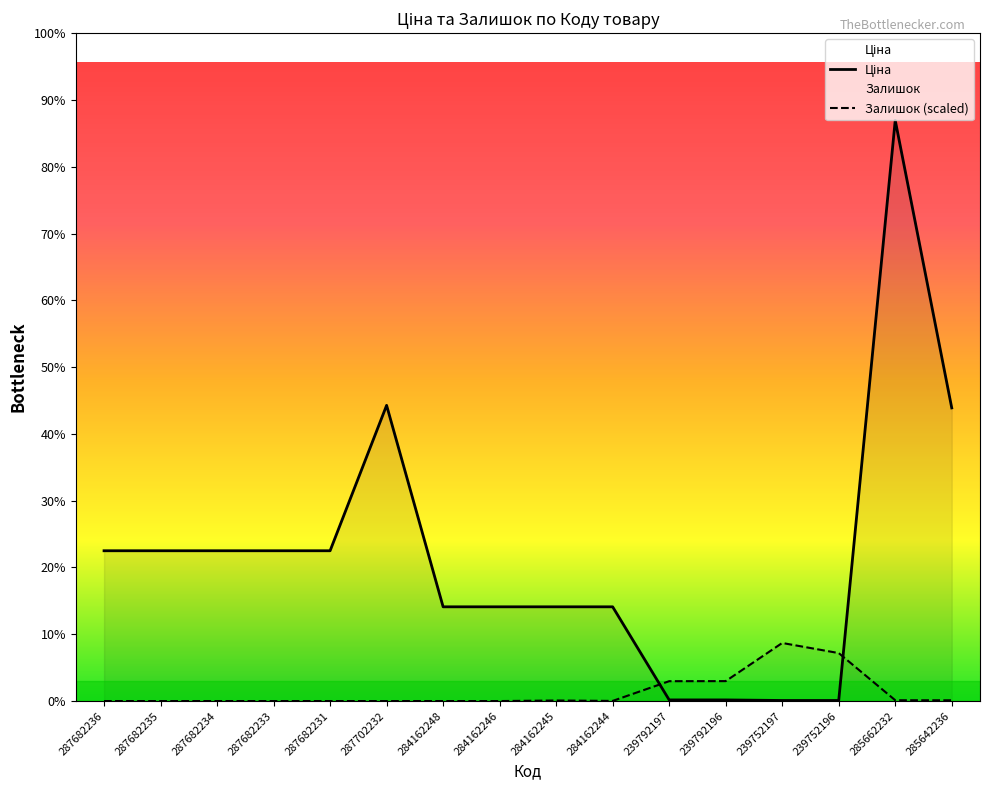

Which series has the largest total across all categories?

Ціна